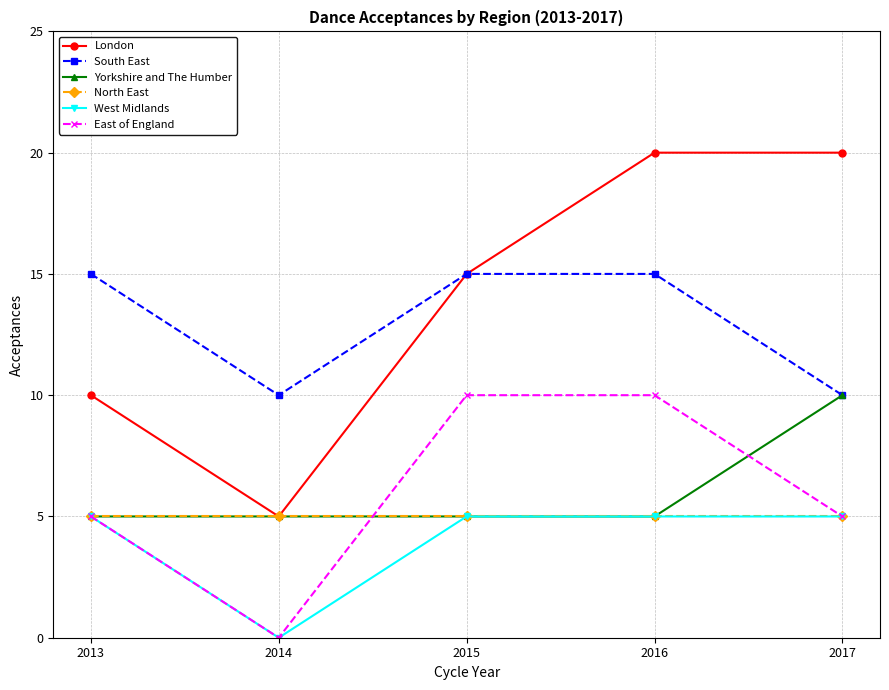

Reading right to left, extract all data points from this chart.

London: 20	20	15	5	10
South East: 10	15	15	10	15
Yorkshire and The Humber: 10	5	5	5	5
North East: 5	5	5	5	5
West Midlands: 5	5	5	0	5
East of England: 5	10	10	0	5